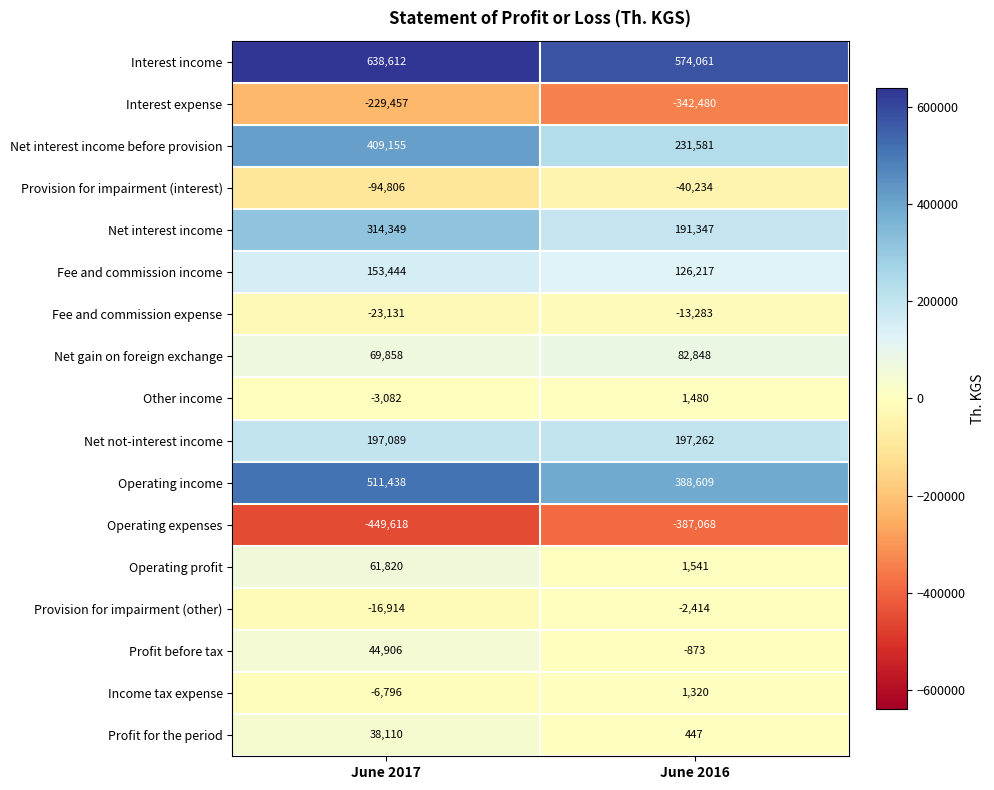

What is the total value across all series at June 2016?

1010361